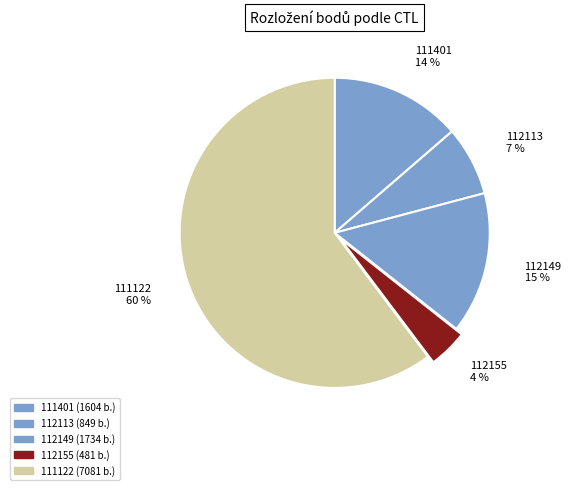

The 111401 slice represents 20% of the pie. True or false?

False